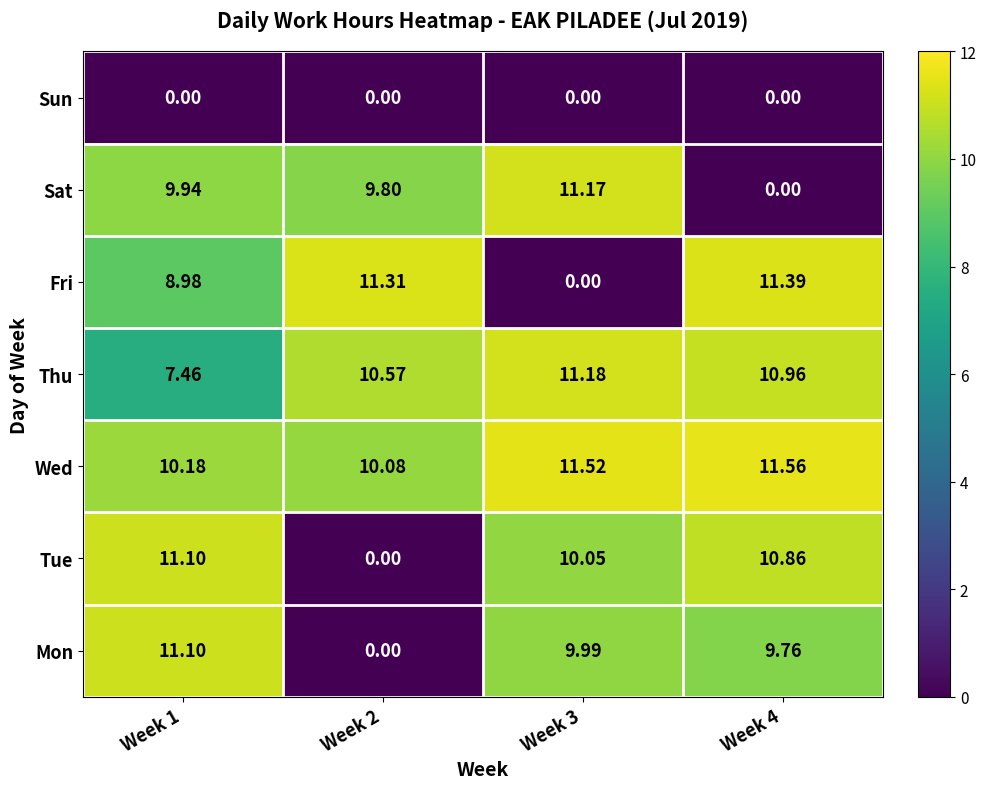

Between Week 3 and Week 4, which series saw the biggest shift?

Fri